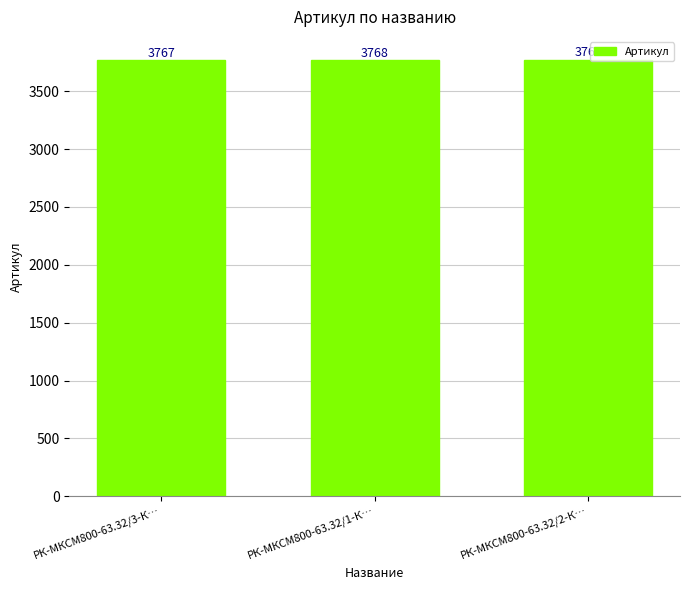

The value at РК-МКСМ800-63.32/3-К… is 2517. True or false?

False